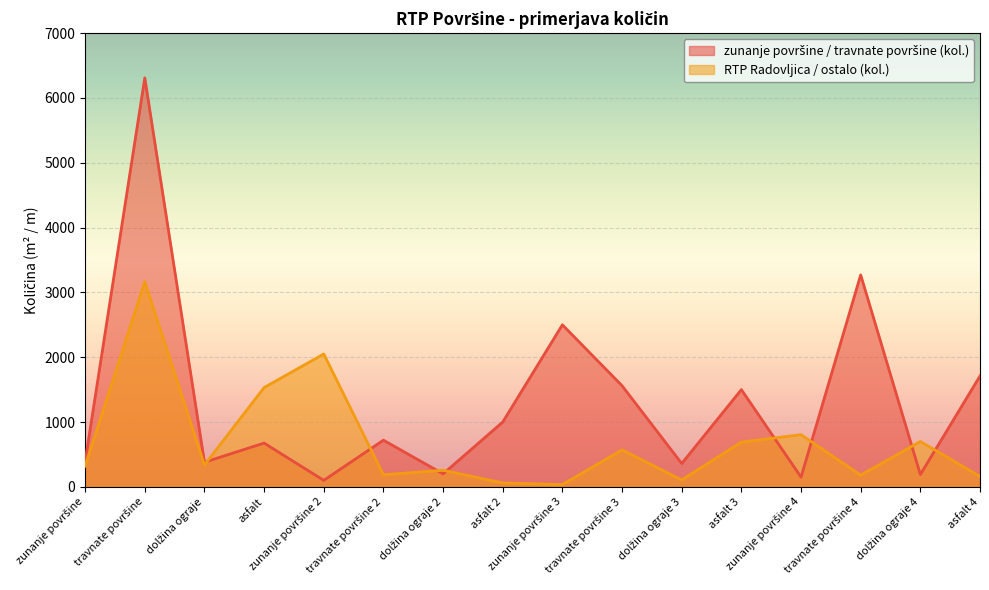

Which series ends up on top after the final intersection of RTP Radovljica / ostalo (kol.) and zunanje površine / travnate površine (kol.)?

zunanje površine / travnate površine (kol.)